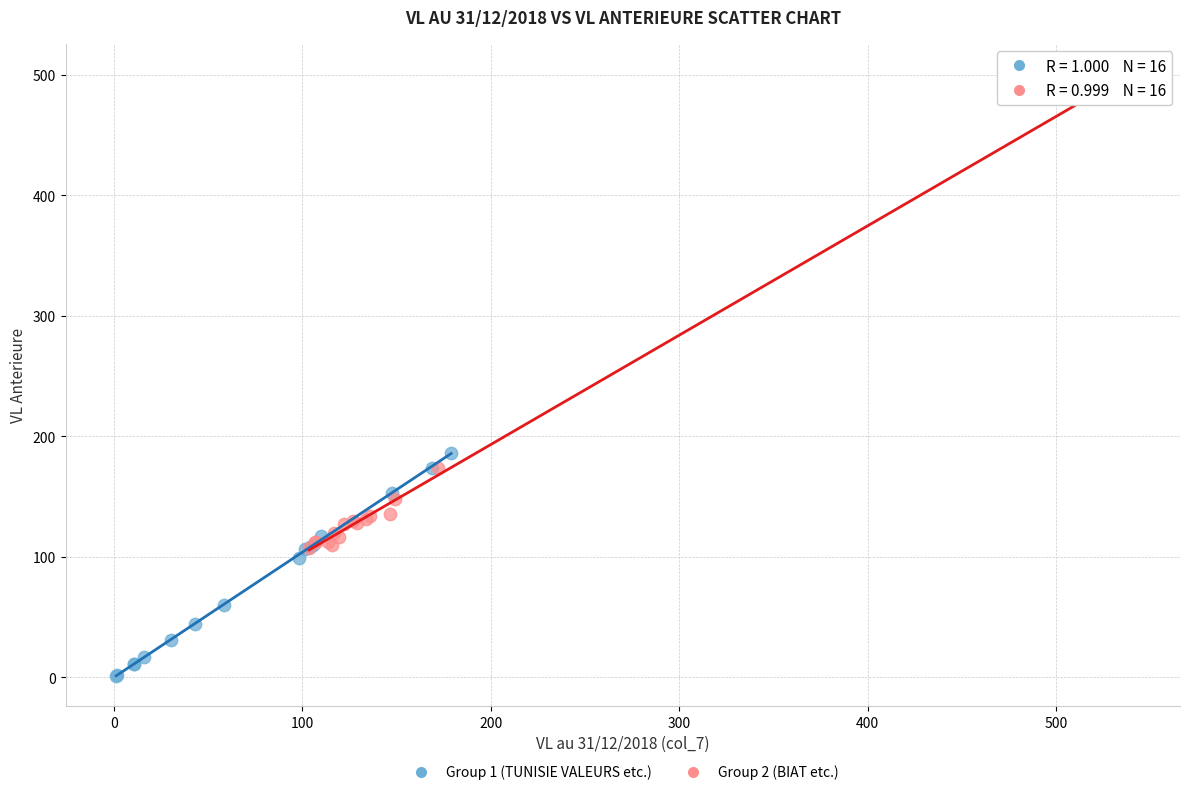

Which series contains the lowest Y value?

Group 1 (TUNISIE VALEURS etc.)